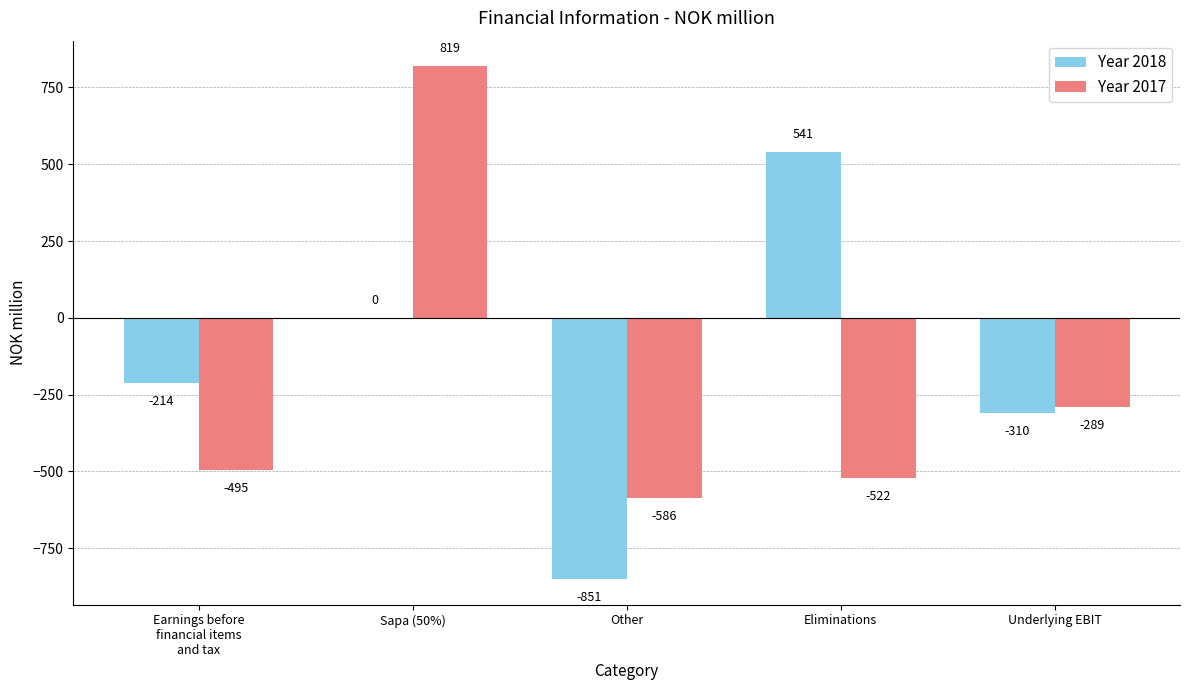

What is the maximum value for Year 2017?

819